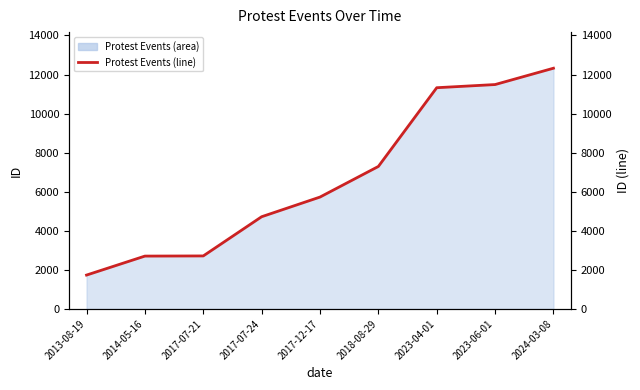

What is the sum of all values?

60036